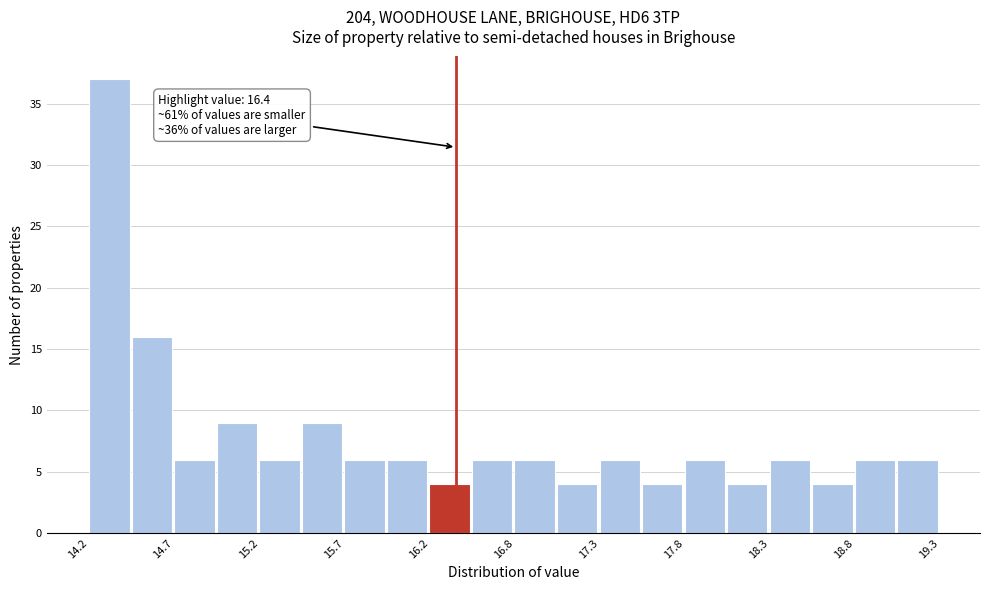

Around what value on the x-axis is the tallest bar? Give the approximate position of its centre, as read against the axis.

14.3